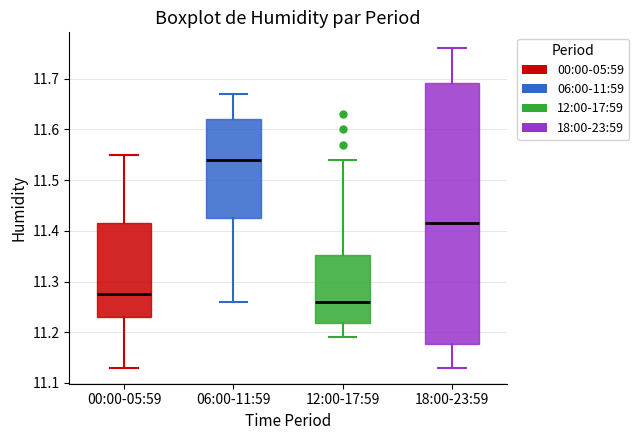

Reading left to right, transcribe this box plot: for each box, give where its median line is, the range the box spans, and where its two whiskers end, as read against the y-axis. The values are not printed on the chart, so give them approximately, as read against the axis.

00:00-05:59: median 11.28, box 11.23 to 11.42, whiskers 11.13 to 11.55
06:00-11:59: median 11.54, box 11.43 to 11.62, whiskers 11.26 to 11.67
12:00-17:59: median 11.26, box 11.22 to 11.35, whiskers 11.19 to 11.54
18:00-23:59: median 11.42, box 11.18 to 11.69, whiskers 11.13 to 11.76